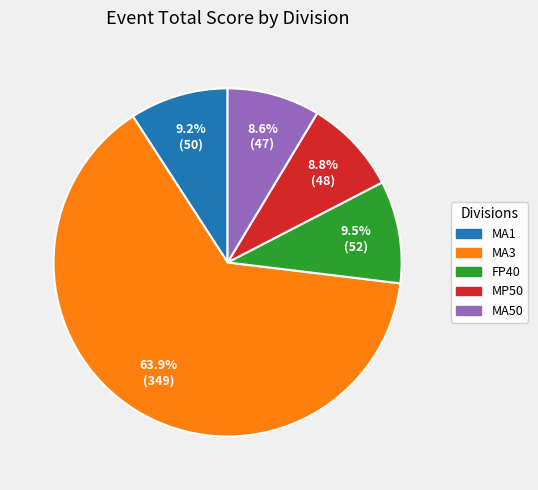

Is there any slice that represents more than half of the pie?

Yes